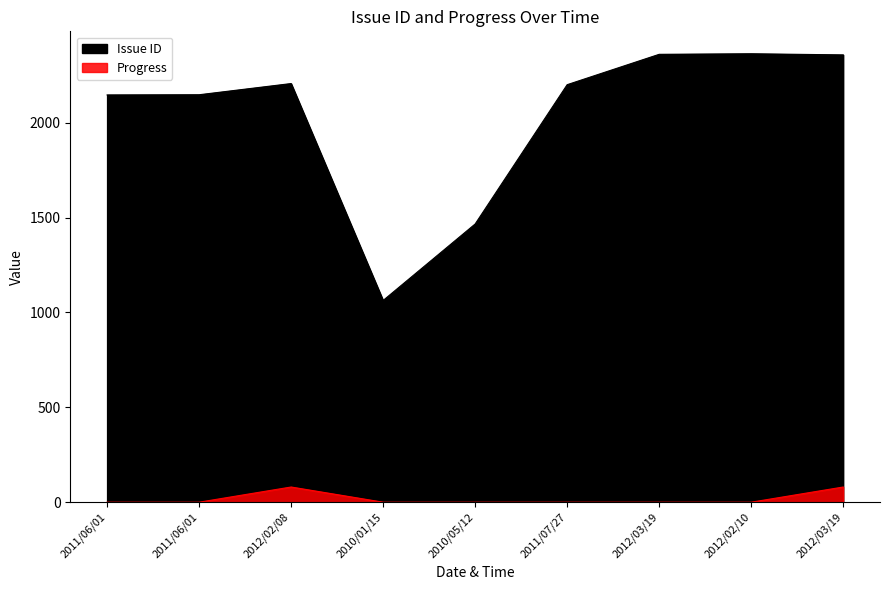

What is the label of the 8th point from the right?

2011/06/01